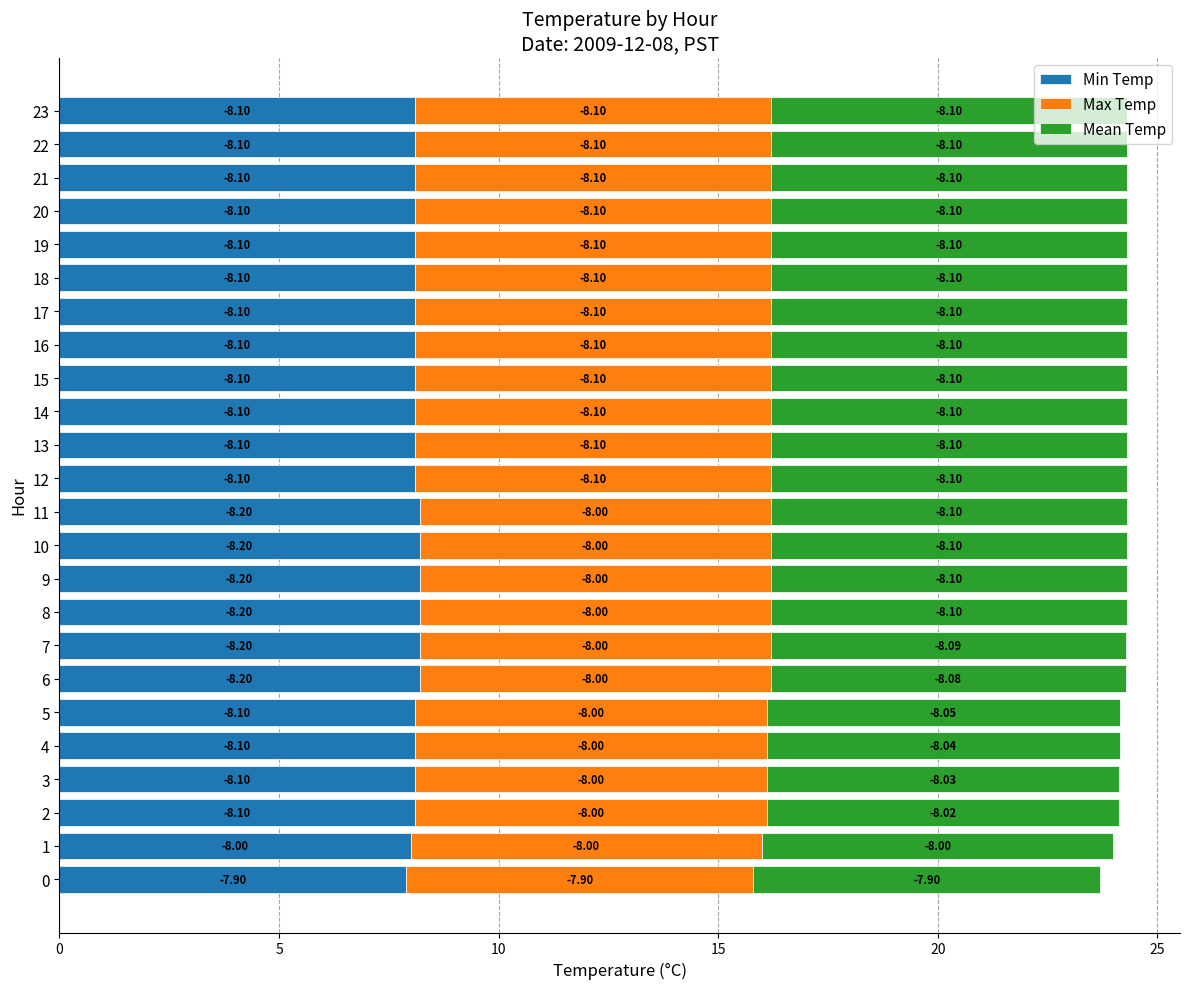

What are all the series names shown in the legend?

Min Temp, Max Temp, Mean Temp